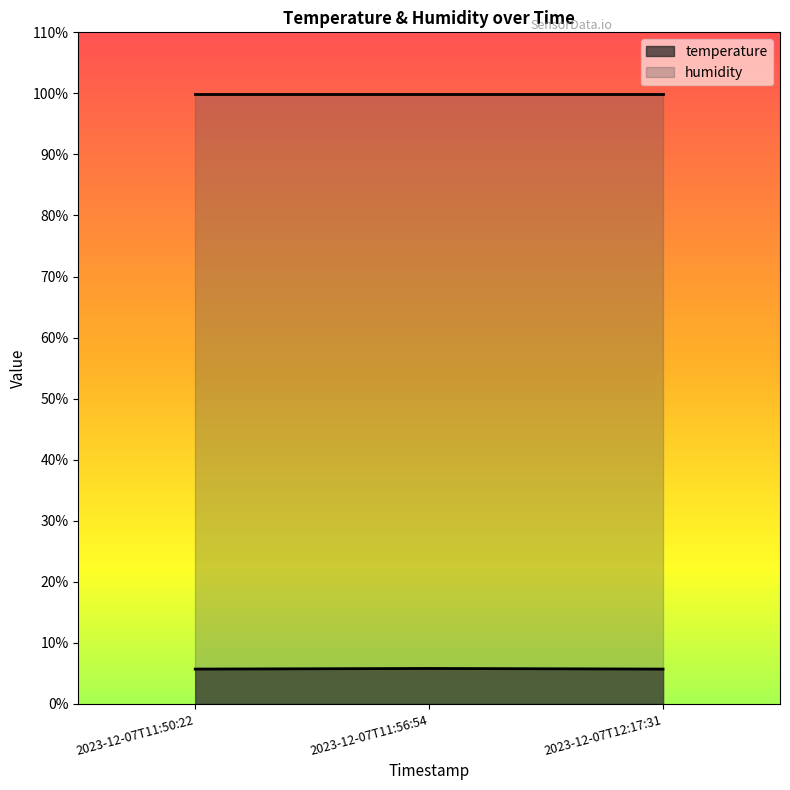

What is the approximate value at 2023-12-07T12:17:31?

5.7